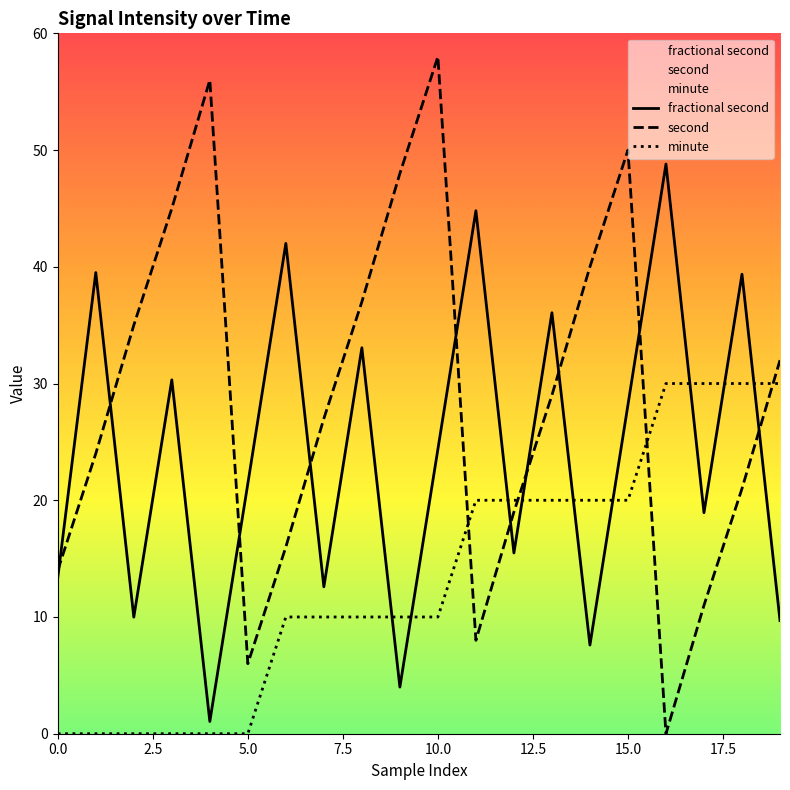

How many interior local valleys does the fractional second series have?

7